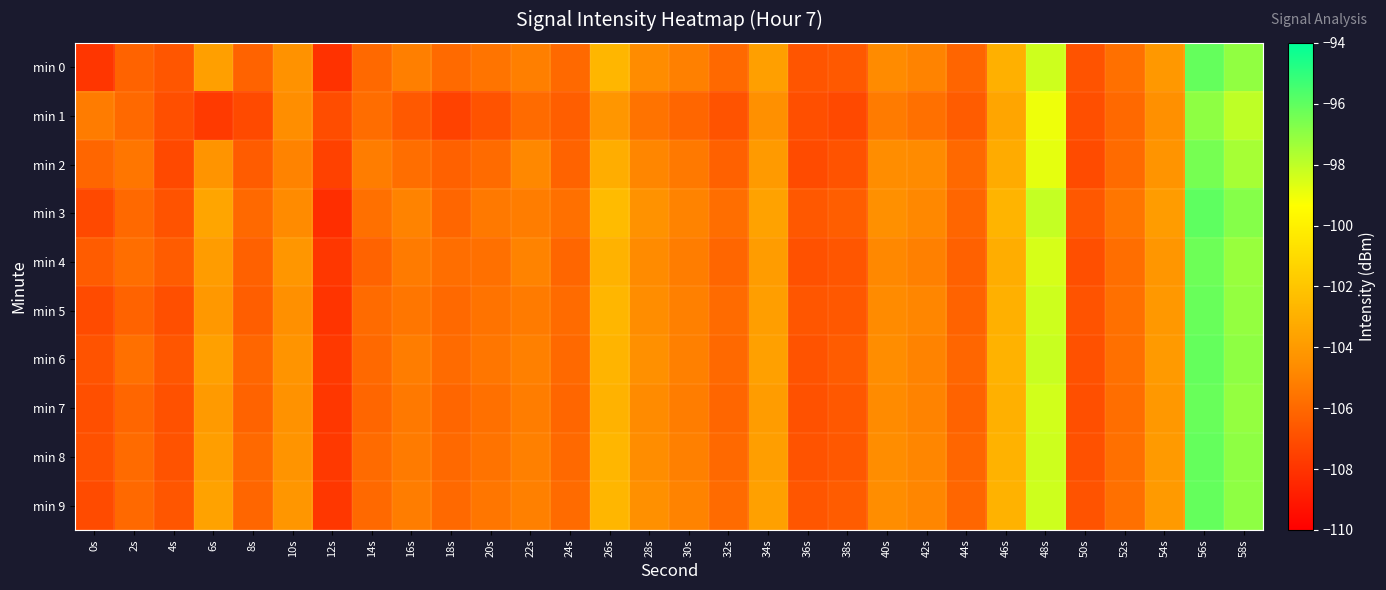

Reading left to right, list all the values displayed in this chart.

min 0: 0s=-107.9	2s=-106.2	4s=-106.7	6s=-103.8	8s=-106.2	10s=-104.4	12s=-108.1	14s=-106.0	16s=-105.1	18s=-106.0	20s=-105.6	22s=-105.1	24s=-106.0	26s=-102.7	28s=-104.6	30s=-105.1	32s=-106.0	34s=-103.8	36s=-106.7	38s=-106.6	40s=-104.7	42s=-105.0	44s=-106.1	46s=-103.0	48s=-98.3	50s=-106.8	52s=-105.7	54s=-104.1	56s=-96.1	58s=-97.0
min 1: 0s=-105.3	2s=-106.0	4s=-107.0	6s=-107.8	8s=-107.2	10s=-104.6	12s=-107.1	14s=-105.8	16s=-106.6	18s=-107.5	20s=-106.8	22s=-105.9	24s=-106.4	26s=-104.2	28s=-105.6	30s=-106.1	32s=-106.8	34s=-104.5	36s=-107.0	38s=-107.2	40s=-105.3	42s=-105.7	44s=-106.5	46s=-103.5	48s=-99.0	50s=-107.0	52s=-106.0	54s=-104.5	56s=-97.0	58s=-98.0
min 2: 0s=-106.1	2s=-105.5	4s=-107.2	6s=-104.3	8s=-106.5	10s=-105.0	12s=-107.5	14s=-105.2	16s=-105.8	18s=-106.3	20s=-105.9	22s=-104.8	24s=-106.2	26s=-103.1	28s=-104.9	30s=-105.4	32s=-106.3	34s=-104.0	36s=-107.1	38s=-106.8	40s=-104.6	42s=-104.7	44s=-106.0	46s=-103.2	48s=-98.8	50s=-107.1	52s=-105.9	54s=-104.3	56s=-96.5	58s=-97.5
min 3: 0s=-107.2	2s=-106.0	4s=-106.8	6s=-103.5	8s=-106.0	10s=-104.7	12s=-108.2	14s=-105.7	16s=-105.0	18s=-106.1	20s=-105.4	22s=-105.2	24s=-105.7	26s=-102.5	28s=-104.4	30s=-105.0	32s=-105.8	34s=-103.6	36s=-106.6	38s=-106.4	40s=-104.5	42s=-104.8	44s=-106.1	46s=-102.8	48s=-98.1	50s=-106.6	52s=-105.5	54s=-103.9	56s=-96.0	58s=-96.8
min 4: 0s=-106.5	2s=-105.8	4s=-106.5	6s=-103.9	8s=-106.3	10s=-104.2	12s=-107.9	14s=-106.2	16s=-105.3	18s=-105.8	20s=-105.7	22s=-105.0	24s=-106.1	26s=-102.9	28s=-104.7	30s=-105.2	32s=-106.1	34s=-103.9	36s=-106.9	38s=-106.7	40s=-104.8	42s=-105.1	44s=-106.3	46s=-103.1	48s=-98.5	50s=-107.0	52s=-105.8	54s=-104.2	56s=-96.3	58s=-97.2
min 5: 0s=-107.1	2s=-106.2	4s=-107.0	6s=-104.1	8s=-106.4	10s=-104.5	12s=-108.0	14s=-105.9	16s=-105.5	18s=-106.0	20s=-105.6	22s=-105.3	24s=-105.9	26s=-102.7	28s=-104.6	30s=-105.1	32s=-105.9	34s=-103.8	36s=-106.7	38s=-106.6	40s=-104.7	42s=-104.9	44s=-106.2	46s=-103.0	48s=-98.3	50s=-106.8	52s=-105.7	54s=-104.1	56s=-96.2	58s=-97.1
min 6: 0s=-106.8	2s=-105.7	4s=-106.7	6s=-103.7	8s=-106.1	10s=-104.3	12s=-107.8	14s=-106.0	16s=-105.2	18s=-105.9	20s=-105.5	22s=-105.1	24s=-106.0	26s=-102.8	28s=-104.5	30s=-105.1	32s=-106.0	34s=-103.7	36s=-106.8	38s=-106.5	40s=-104.6	42s=-105.0	44s=-106.1	46s=-102.9	48s=-98.2	50s=-106.9	52s=-105.7	54s=-104.0	56s=-96.1	58s=-97.0
min 7: 0s=-107.0	2s=-106.1	4s=-106.9	6s=-104.0	8s=-106.2	10s=-104.4	12s=-107.9	14s=-106.1	16s=-105.4	18s=-106.1	20s=-105.7	22s=-105.2	24s=-106.1	26s=-102.9	28s=-104.7	30s=-105.2	32s=-106.1	34s=-103.9	36s=-106.9	38s=-106.6	40s=-104.7	42s=-105.0	44s=-106.2	46s=-103.0	48s=-98.4	50s=-107.0	52s=-105.8	54s=-104.1	56s=-96.2	58s=-97.1
min 8: 0s=-106.9	2s=-105.9	4s=-106.8	6s=-103.8	8s=-106.0	10s=-104.3	12s=-107.8	14s=-105.9	16s=-105.3	18s=-106.0	20s=-105.6	22s=-105.1	24s=-106.0	26s=-102.7	28s=-104.6	30s=-105.1	32s=-106.0	34s=-103.8	36s=-106.8	38s=-106.6	40s=-104.6	42s=-104.9	44s=-106.1	46s=-102.9	48s=-98.3	50s=-106.9	52s=-105.7	54s=-104.0	56s=-96.1	58s=-97.0
min 9: 0s=-107.1	2s=-106.0	4s=-106.7	6s=-103.6	8s=-106.1	10s=-104.2	12s=-107.9	14s=-106.0	16s=-105.2	18s=-106.0	20s=-105.5	22s=-105.1	24s=-105.9	26s=-102.7	28s=-104.5	30s=-105.0	32s=-105.9	34s=-103.7	36s=-106.7	38s=-106.5	40s=-104.6	42s=-104.9	44s=-106.1	46s=-102.9	48s=-98.3	50s=-106.8	52s=-105.7	54s=-104.0	56s=-96.1	58s=-97.0